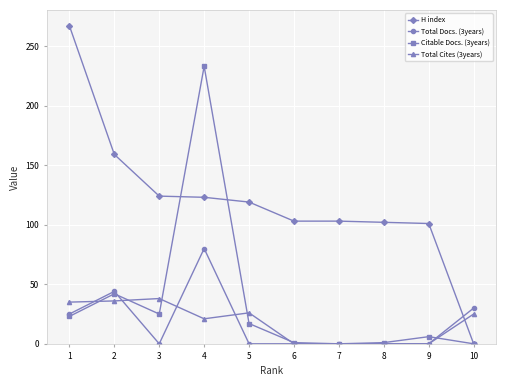

True or false: Total Docs. (3years) has more than 0 interior local peaks.

True